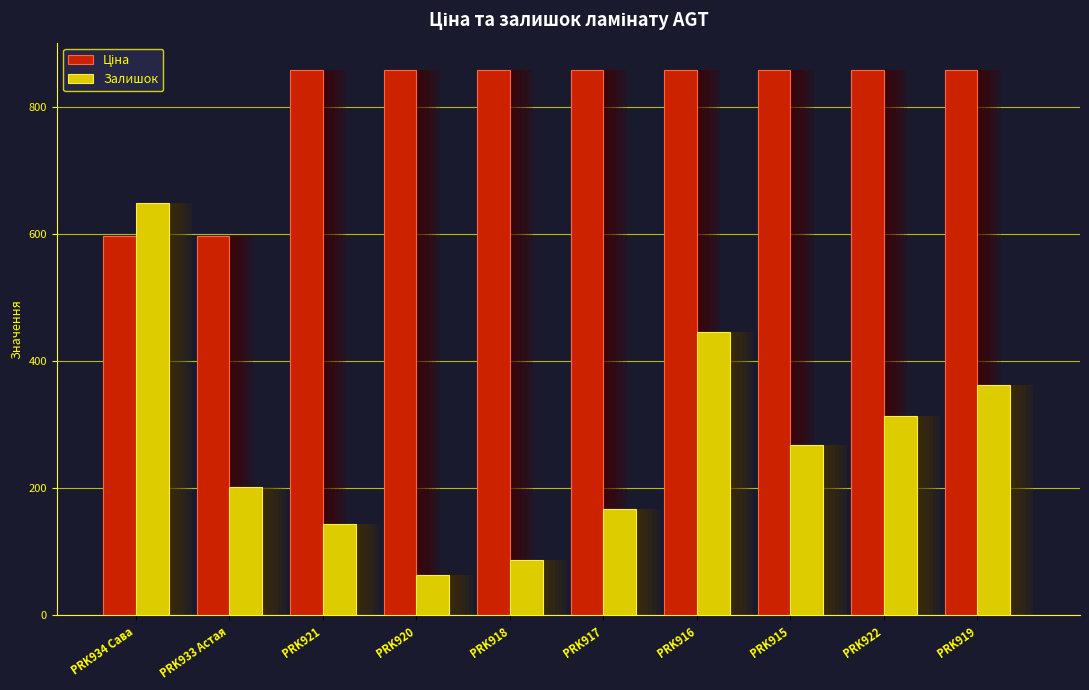

Reading left to right, transcribe all the data shown in this chart.

Ціна: 596.5	596.5	857.9	857.9	857.9	857.9	857.9	857.9	857.9	857.9
Залишок: 649.0	202.0	144.0	64.0	87.0	167.0	446.0	268.0	313.0	362.0